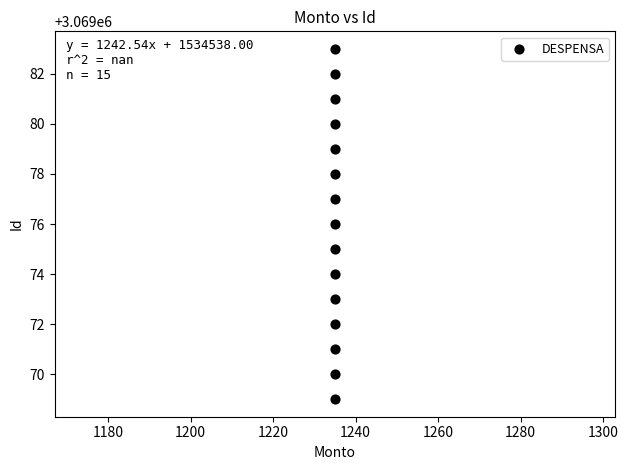

What is the range of Y values (max minus min)?

14